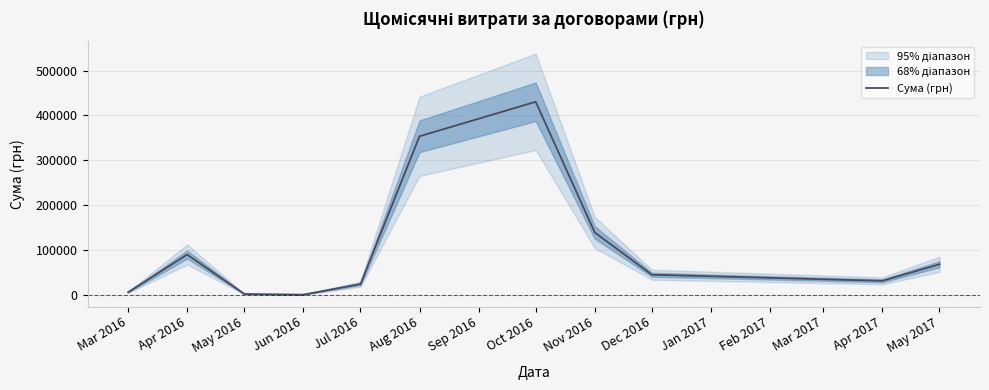

What is the maximum value for Сума (грн)?

430416.3